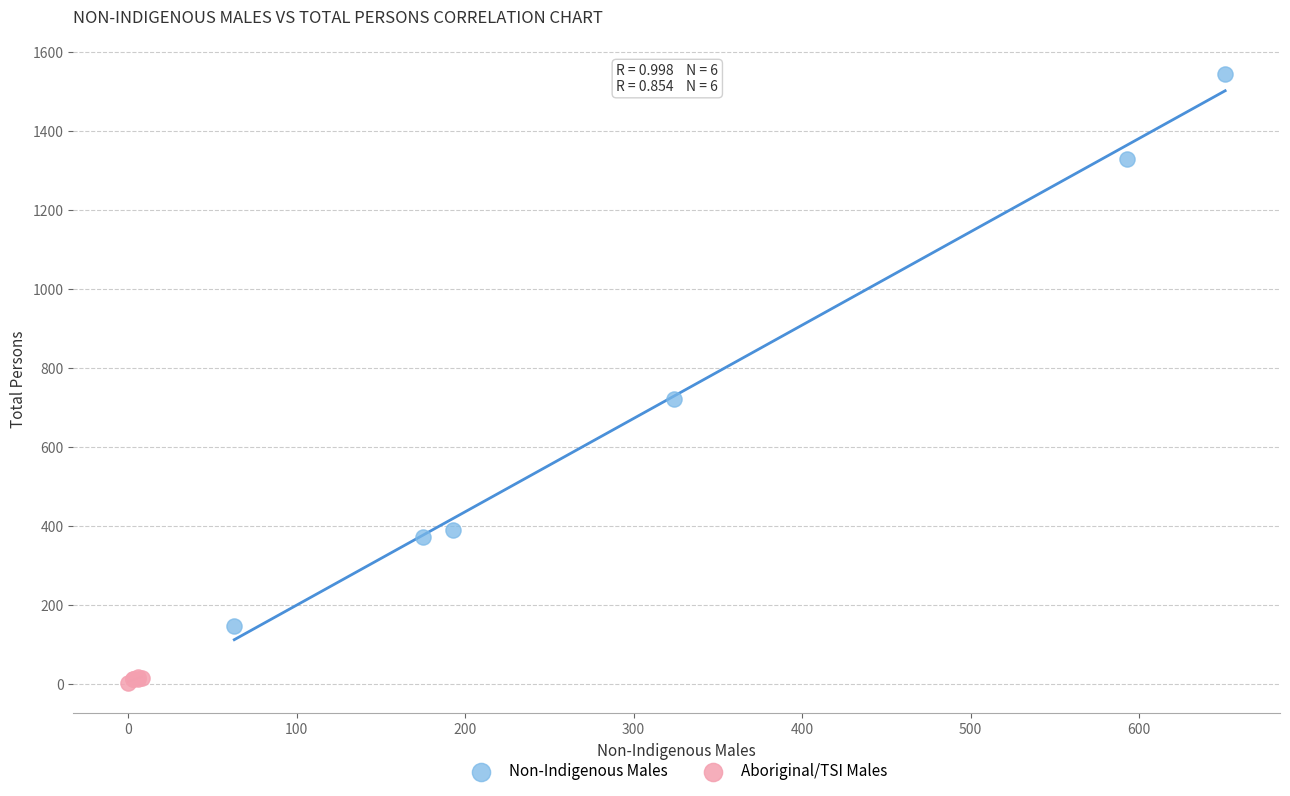

Which series reaches the minimum Y coordinate?

Aboriginal/TSI Males